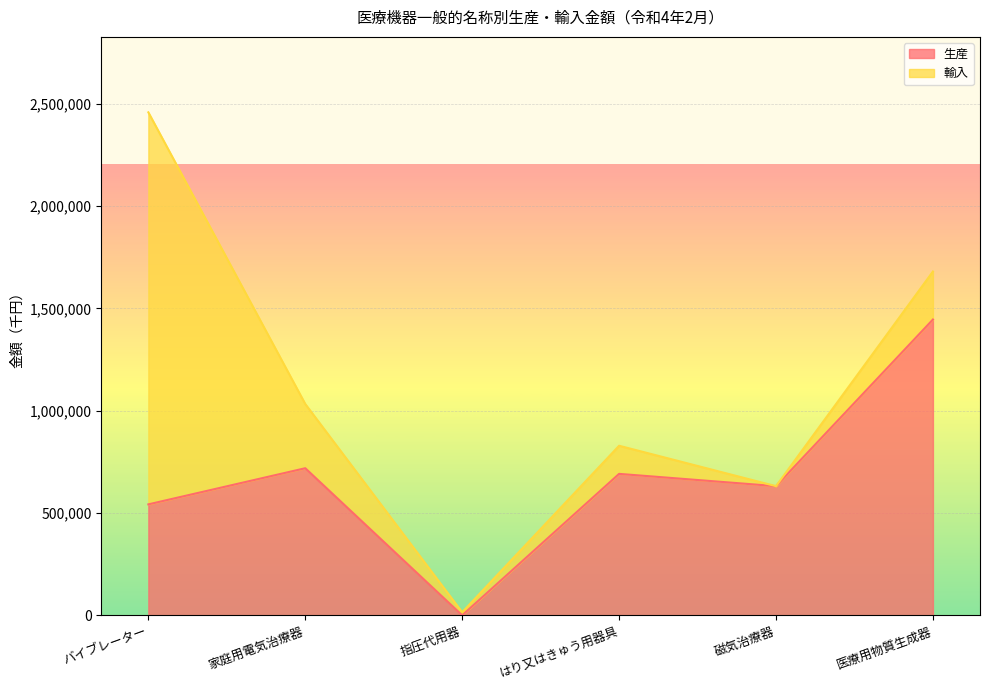

Rank the categories by value from lowest to highest.

指圧代用器, バイブレーター, 磁気治療器, はり又はきゅう用器具, 家庭用電気治療器, 医療用物質生成器